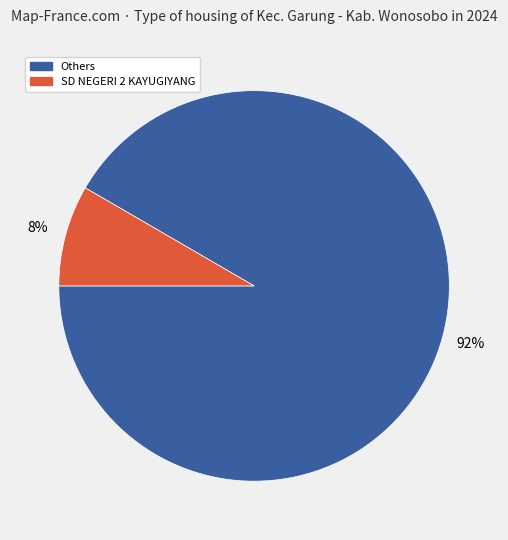

Is there a majority slice in this chart?

Yes